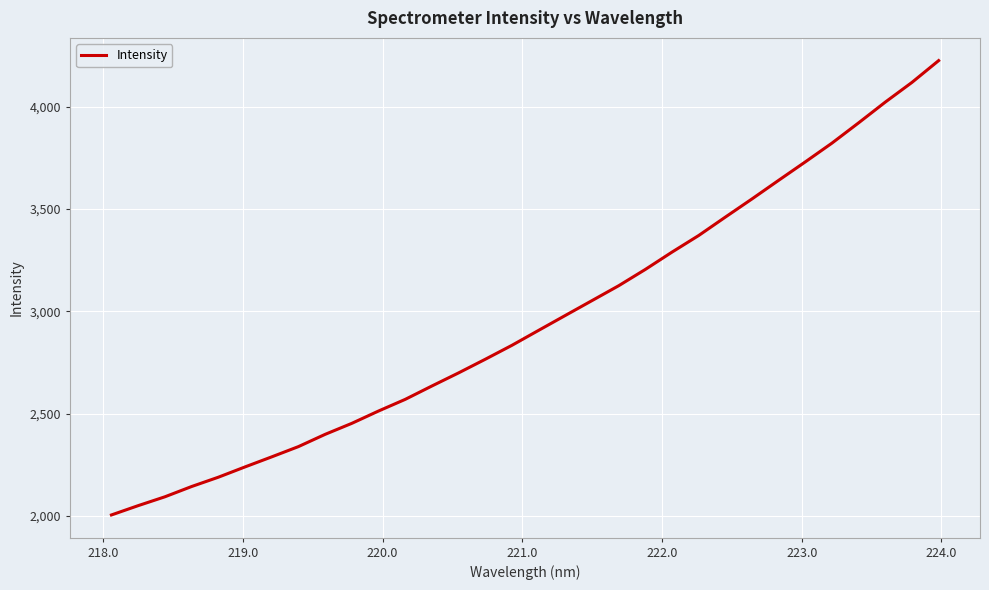

How many lines are shown in the chart?

1